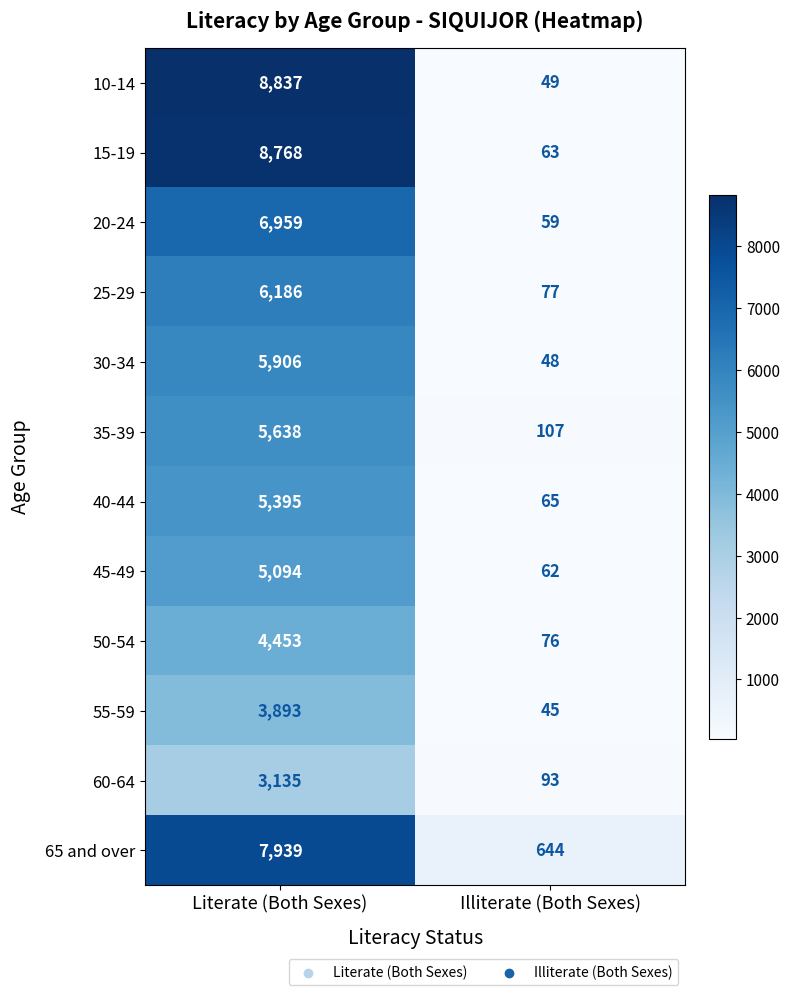

Reading left to right, extract all data points from this chart.

10-14: 8837	49
15-19: 8768	63
20-24: 6959	59
25-29: 6186	77
30-34: 5906	48
35-39: 5638	107
40-44: 5395	65
45-49: 5094	62
50-54: 4453	76
55-59: 3893	45
60-64: 3135	93
65 and over: 7939	644